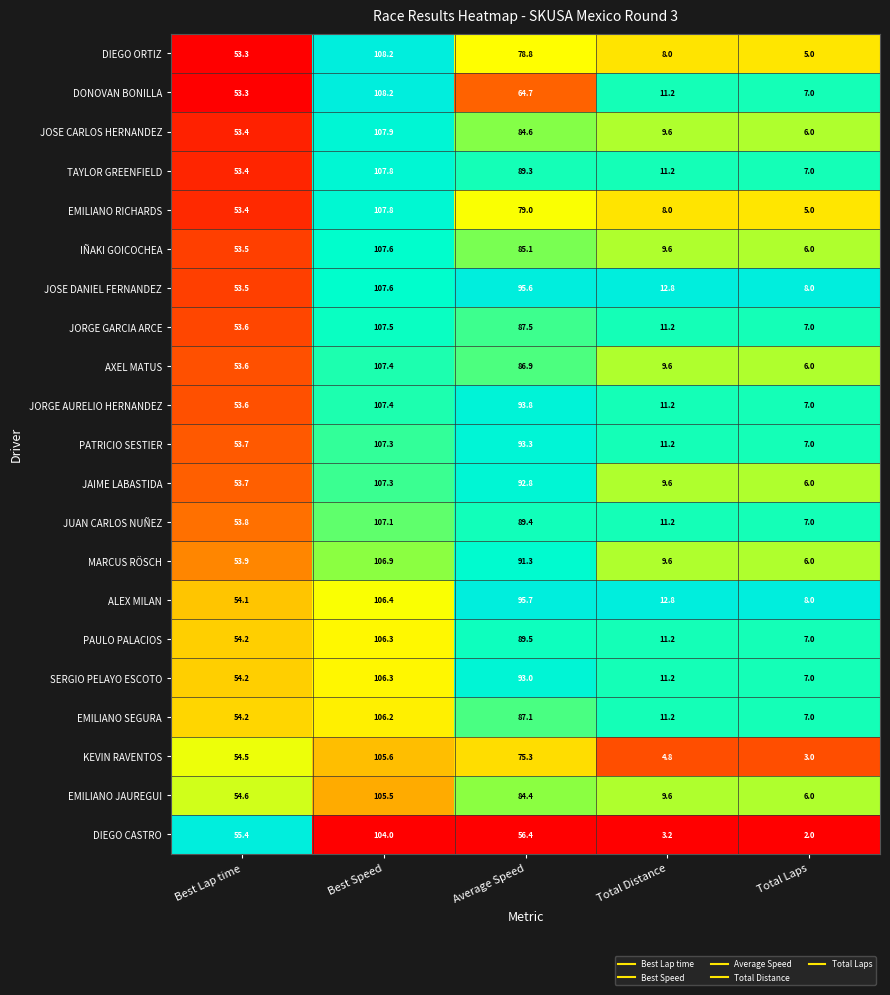

At which category is the sum across all series the highest?

Best Speed